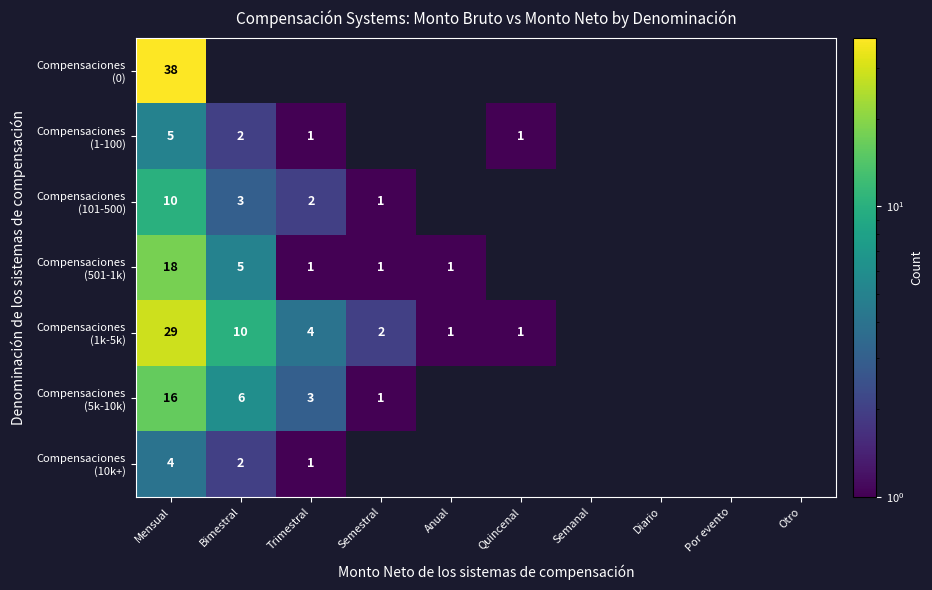

At how many categories does at least one series exceed 36?

1